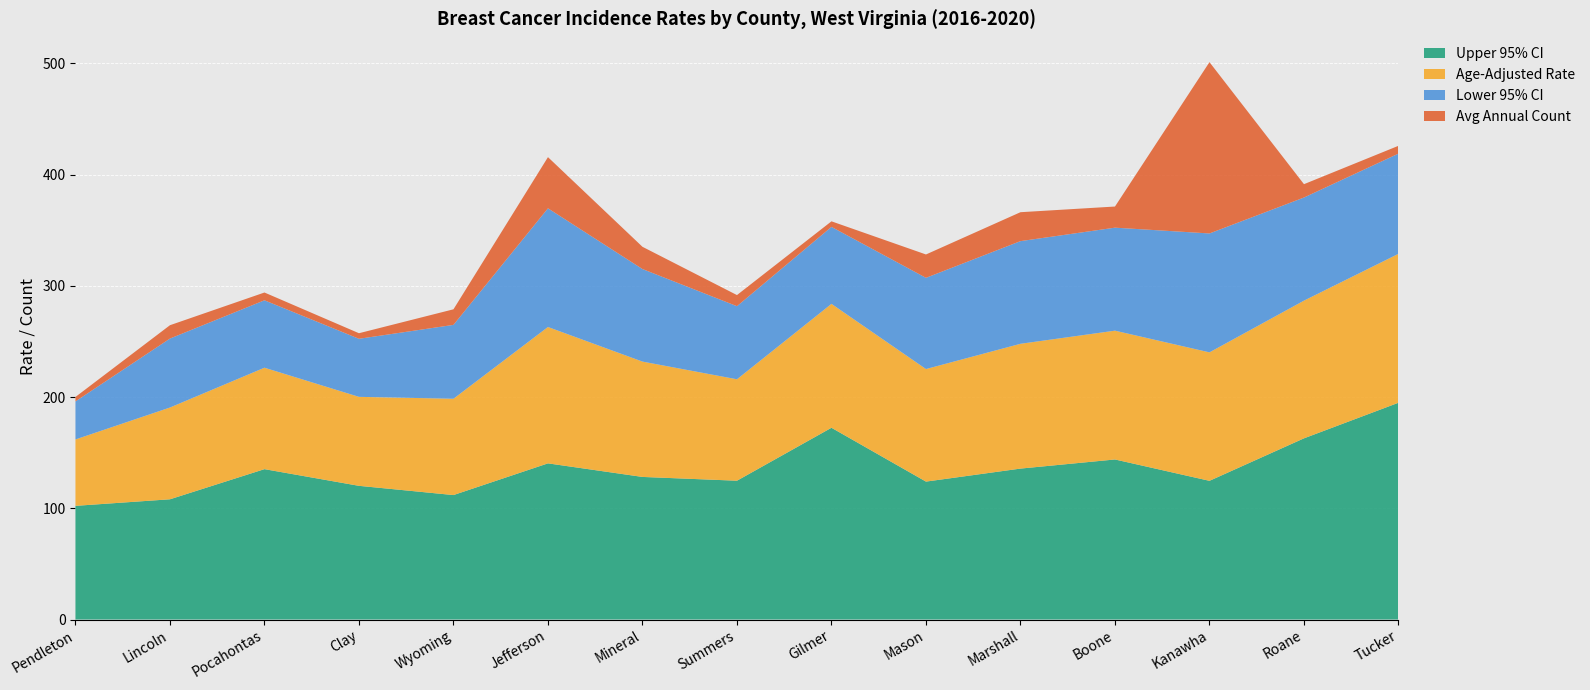

Reading left to right, list all the values displayed in this chart.

Upper 95% CI: Pendleton=102.2	Lincoln=108.1	Pocahontas=135.2	Clay=120.2	Wyoming=111.9	Jefferson=140.4	Mineral=128.2	Summers=124.8	Gilmer=172.4	Mason=124.0	Marshall=135.7	Boone=143.9	Kanawha=124.7	Roane=162.9	Tucker=194.9
Age-Adjusted Rate: Pendleton=59.7	Lincoln=82.5	Pocahontas=91.2	Clay=80.0	Wyoming=86.6	Jefferson=122.6	Mineral=103.7	Summers=91.2	Gilmer=111.4	Mason=101.2	Marshall=112.2	Boone=115.8	Kanawha=115.5	Roane=123.8	Tucker=133.9
Lower 95% CI: Pendleton=34.2	Lincoln=62.0	Pocahontas=60.6	Clay=52.2	Wyoming=66.4	Jefferson=106.7	Mineral=83.2	Summers=65.7	Gilmer=69.2	Mason=82.0	Marshall=92.3	Boone=92.6	Kanawha=106.9	Roane=92.7	Tucker=90.1
Avg Annual Count: Pendleton=4.0	Lincoln=12.0	Pocahontas=7.0	Clay=5.0	Wyoming=14.0	Jefferson=46.0	Mineral=20.0	Summers=10.0	Gilmer=5.0	Mason=21.0	Marshall=26.0	Boone=19.0	Kanawha=154.0	Roane=12.0	Tucker=7.0